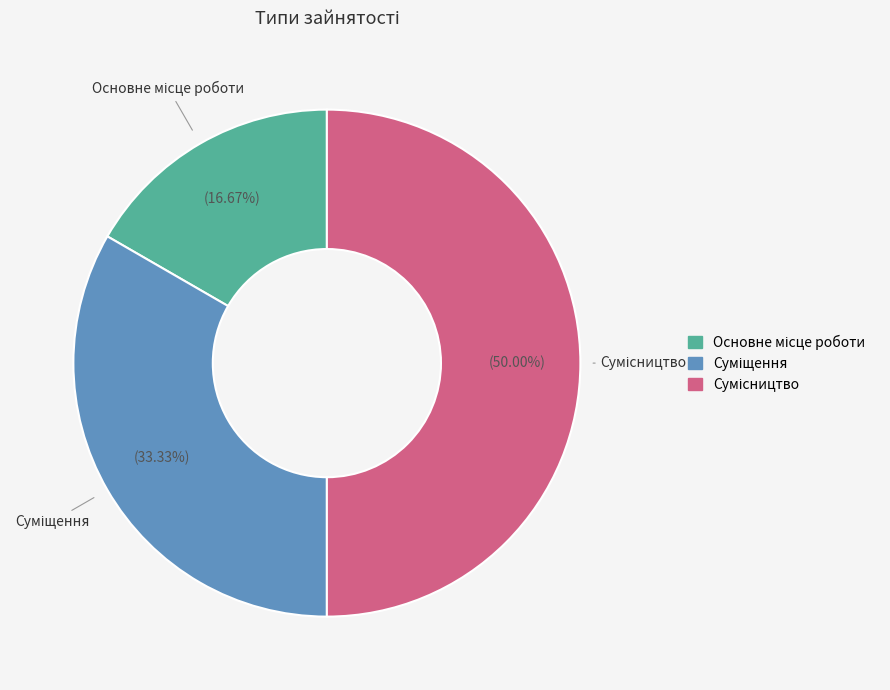

Is it true that Сумісництво is 57% of the pie?

False